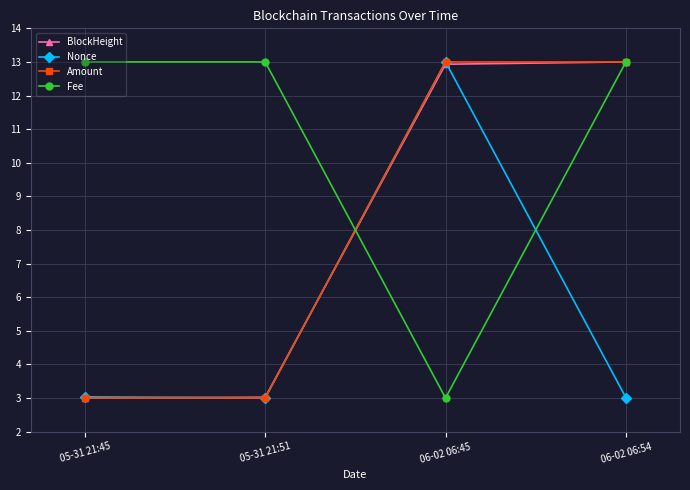

What are all the series names shown in the legend?

BlockHeight, Nonce, Amount, Fee